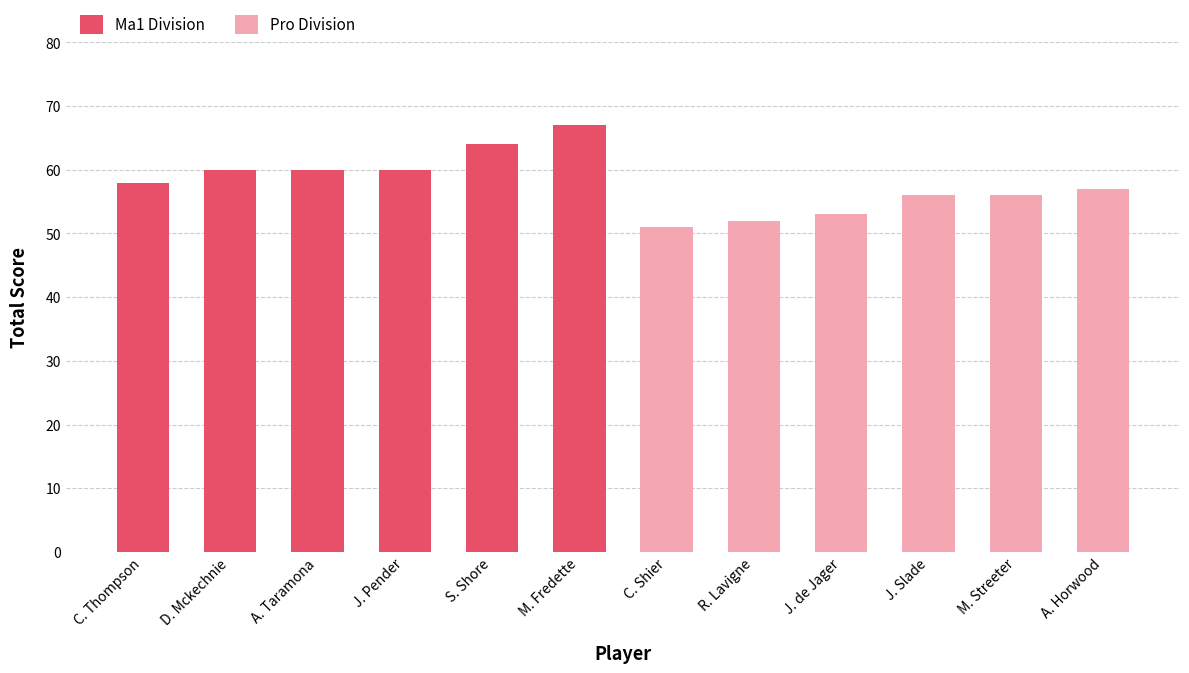

How many bars are there in total?

12